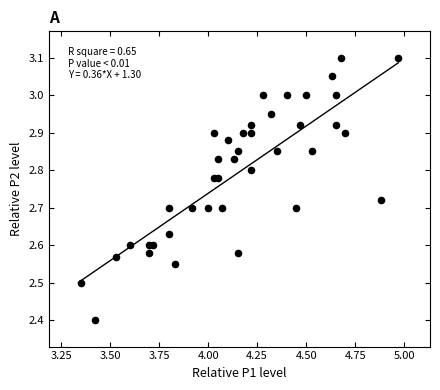

What is the range of X values (max minus min)?

1.6